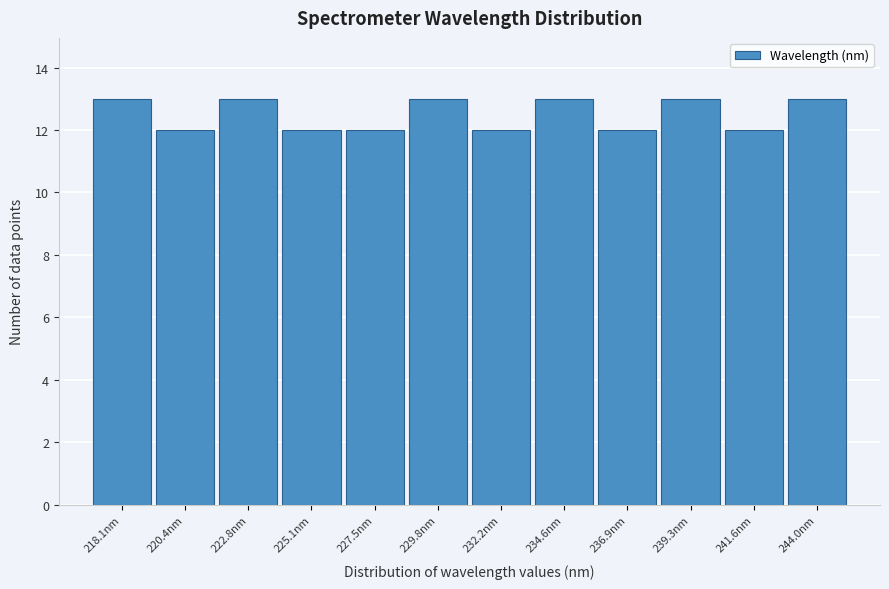

Reading left to right, what are all the values shown in this chart?

13	12	13	12	12	13	12	13	12	13	12	13